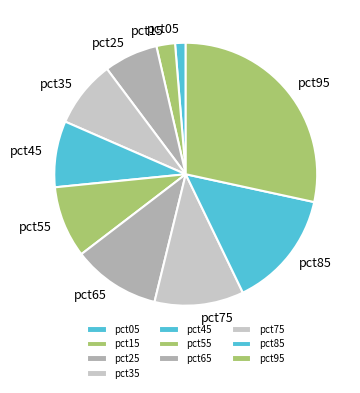

Count the number of slices in the pie.

10